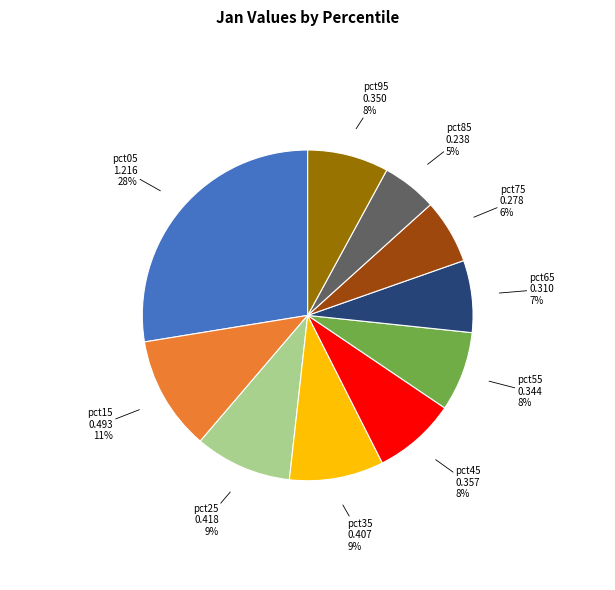

Is it true that pct15 is 11% of the pie?

True